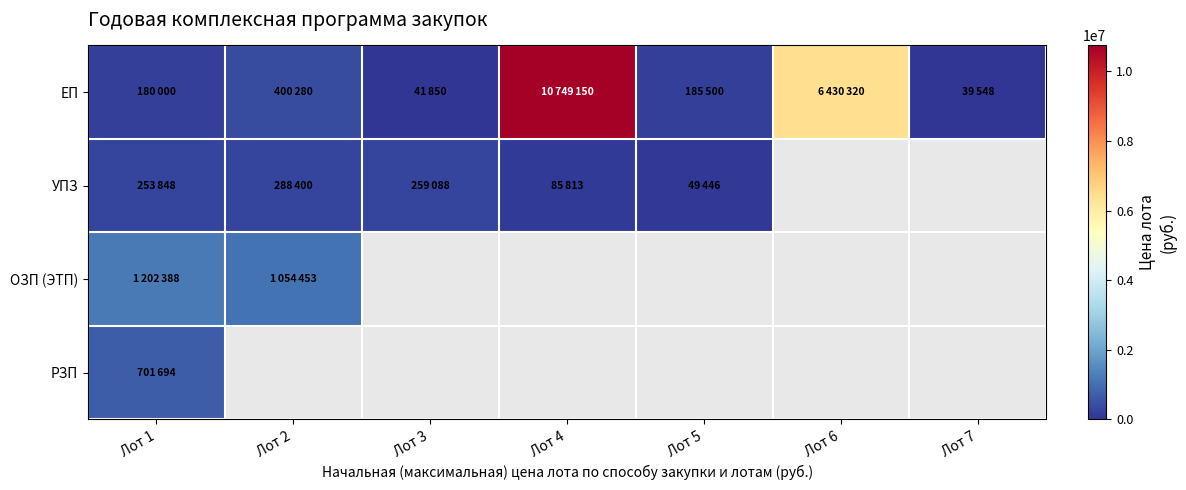

What is the difference between the maximum and minimum values in the УПЗ series?

238954.0